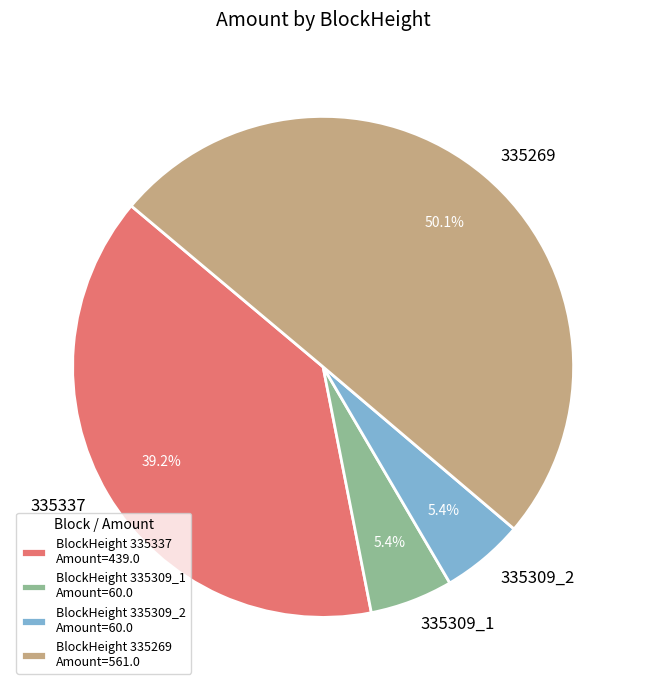

Which category has the biggest portion of the pie?

335269